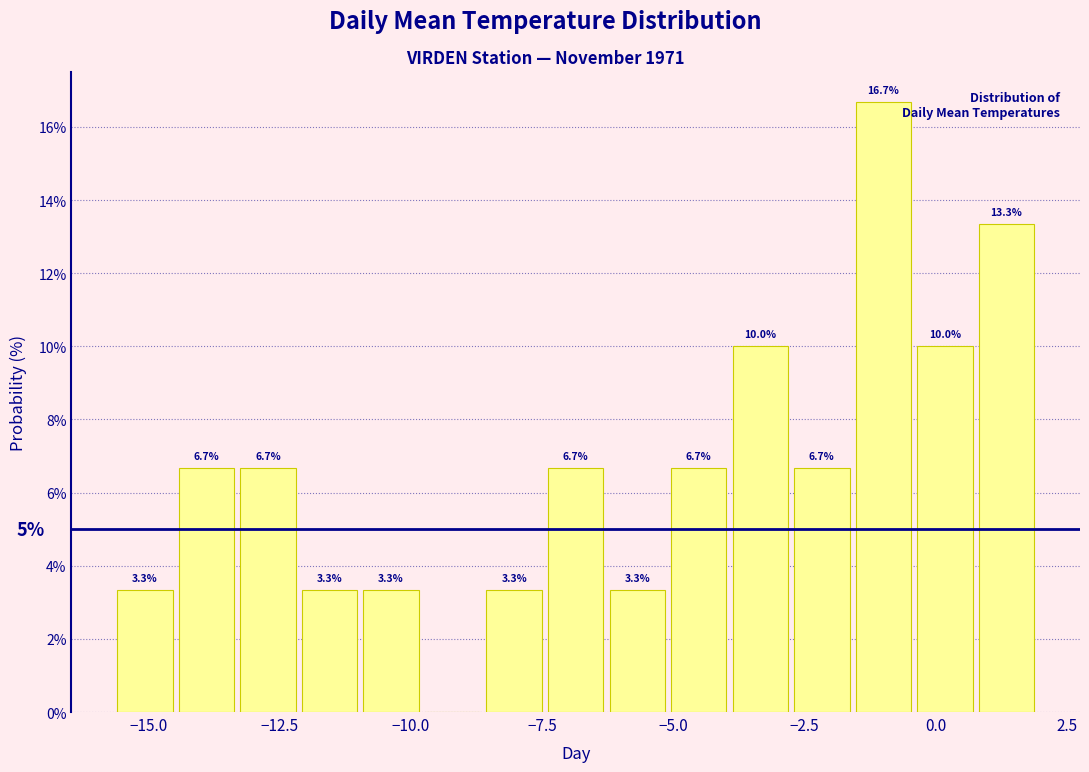

Around what value on the x-axis is the tallest bar? Give the approximate position of its centre, as read against the axis.

-1.0